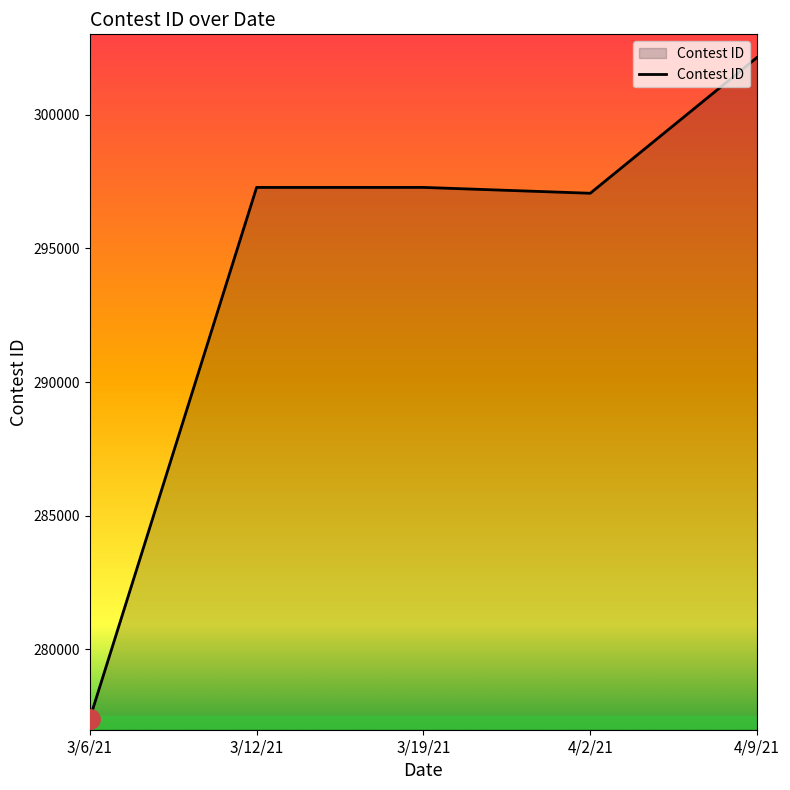

True or false: the data has more than 1 interior local peaks.

False